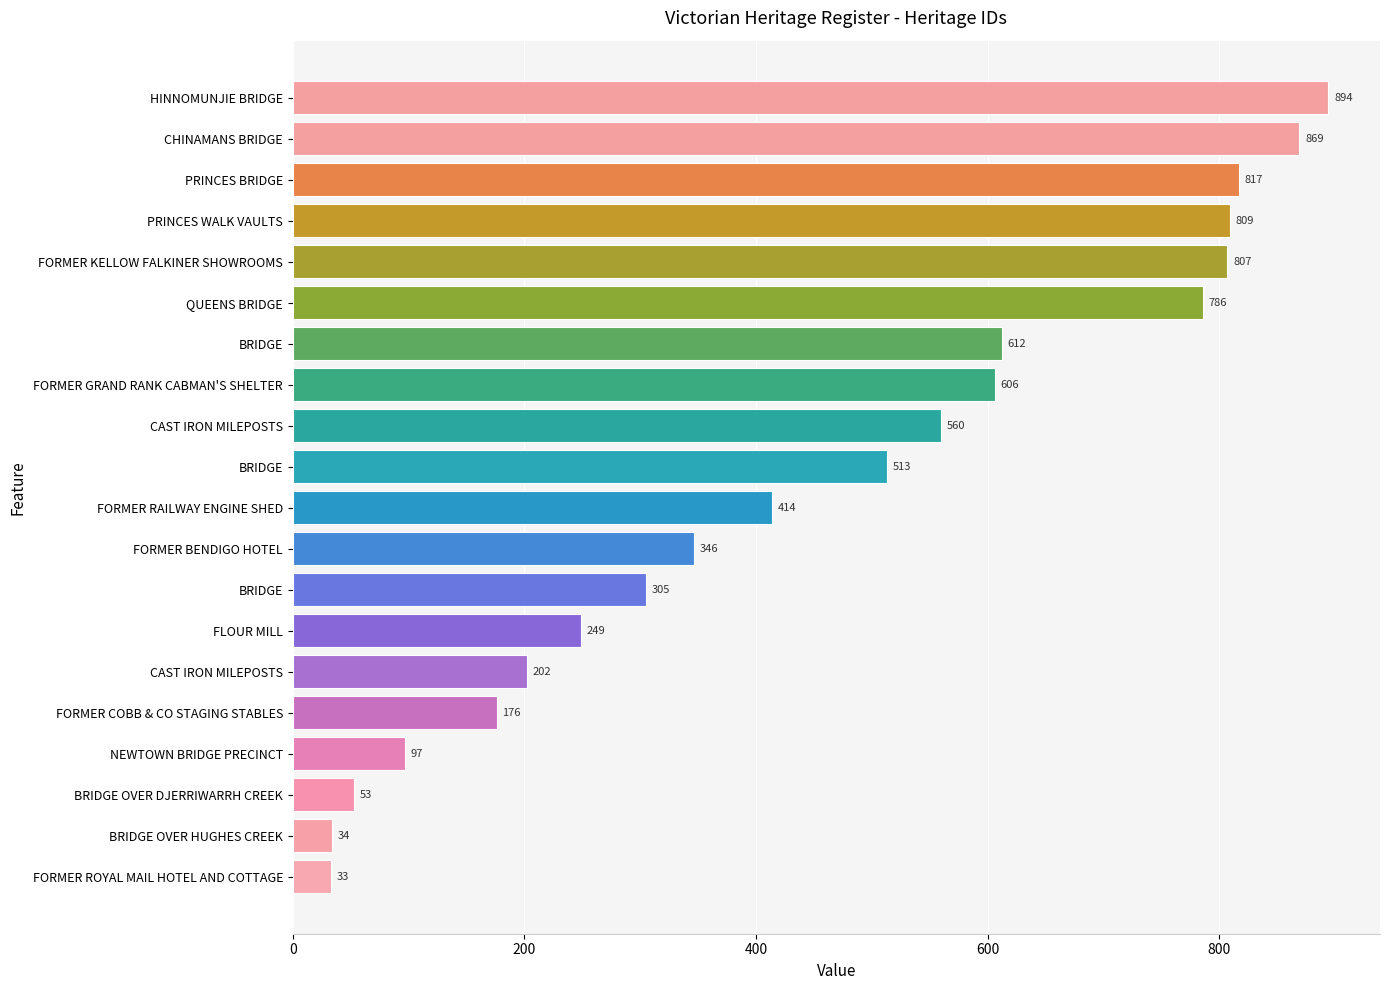

Does the chart contain any negative values?

No